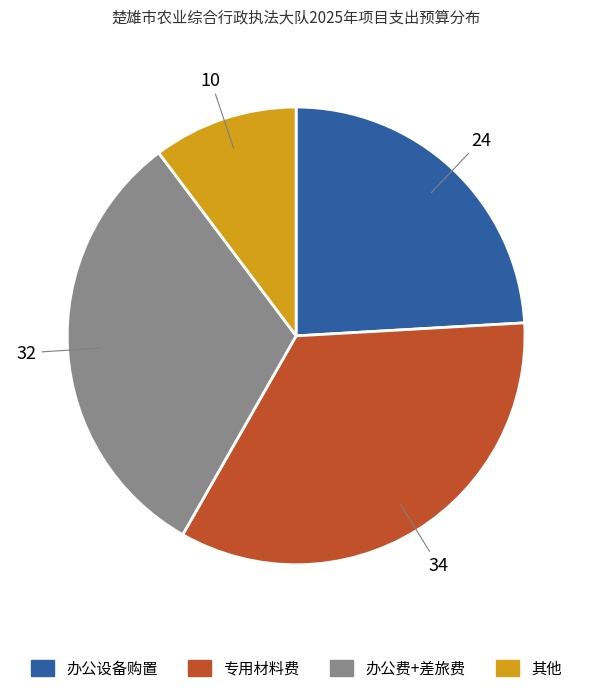

Is it true that 专用材料费 is 34% of the pie?

True